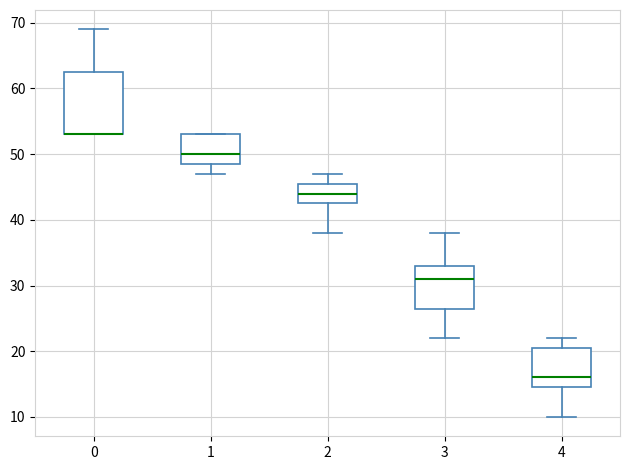

Where does the upper whisker of the box at x = 0 end on the y-axis? The values are not printed on the chart, so give them approximately, as read against the axis.

69